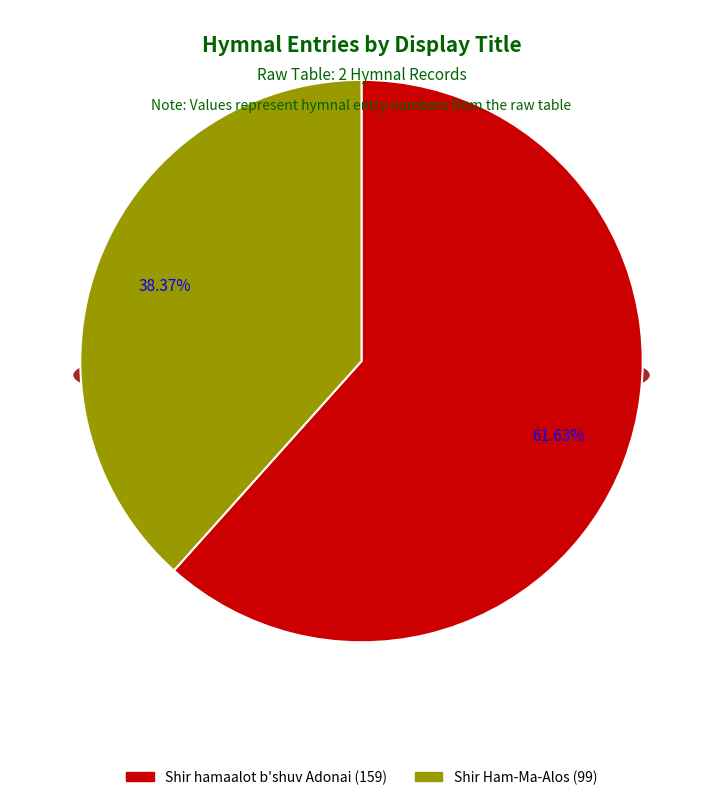

How many slices are in this pie chart?

2